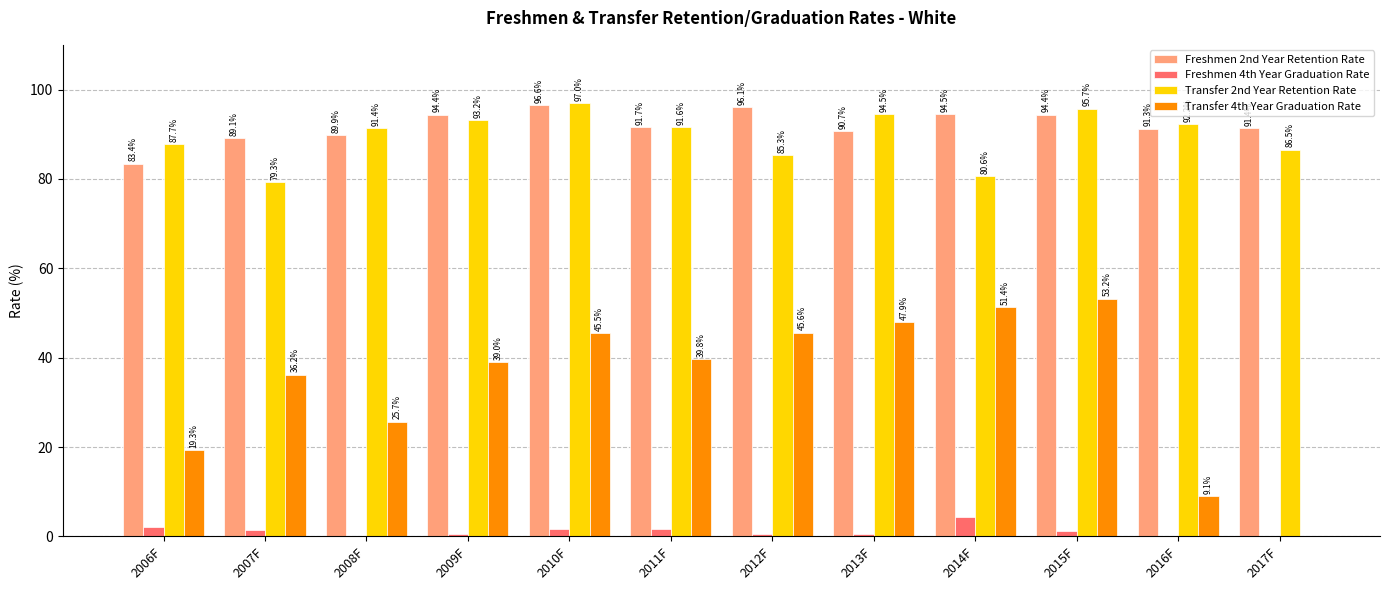

Between 2006F and 2009F, which series saw the biggest shift?

Transfer 4th Year Graduation Rate